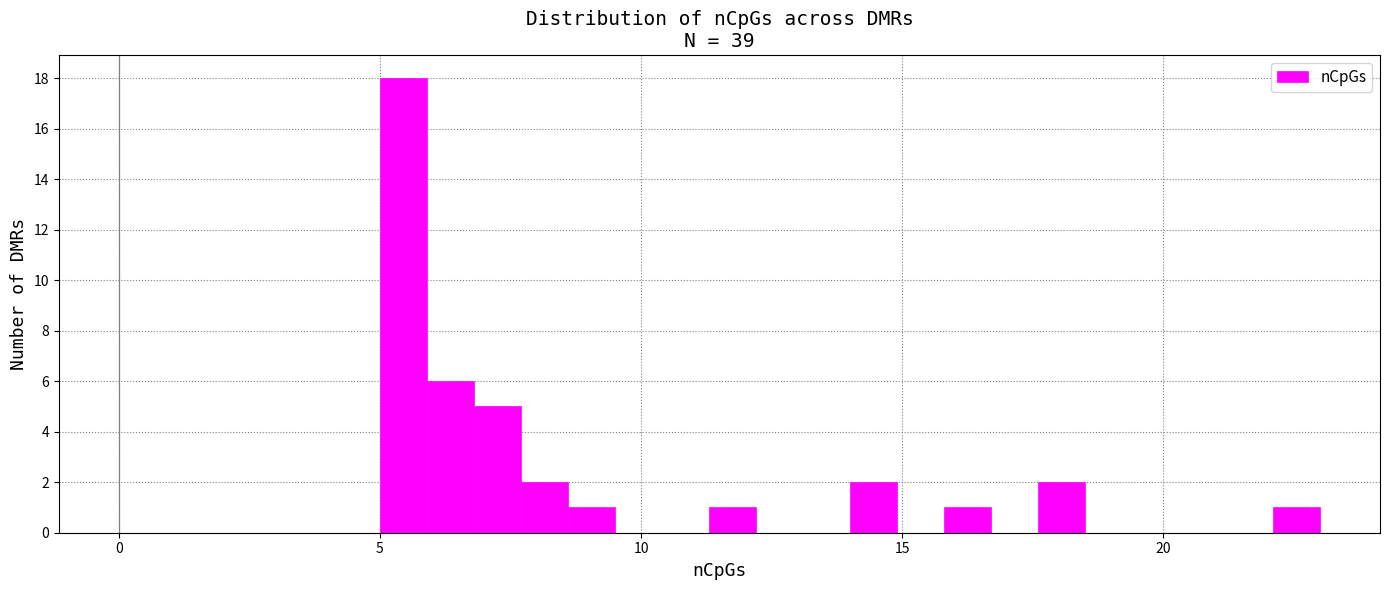

Read against the x-axis, roughly where is the centre of the tallest bar?

5.5